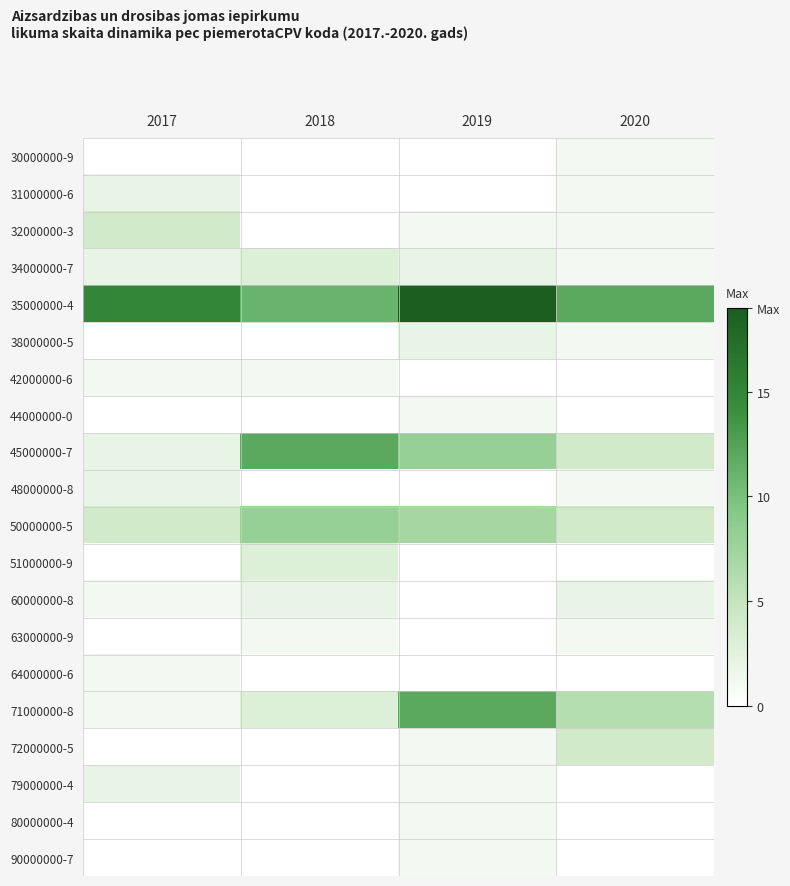

At how many categories does at least one series exceed 17?

1